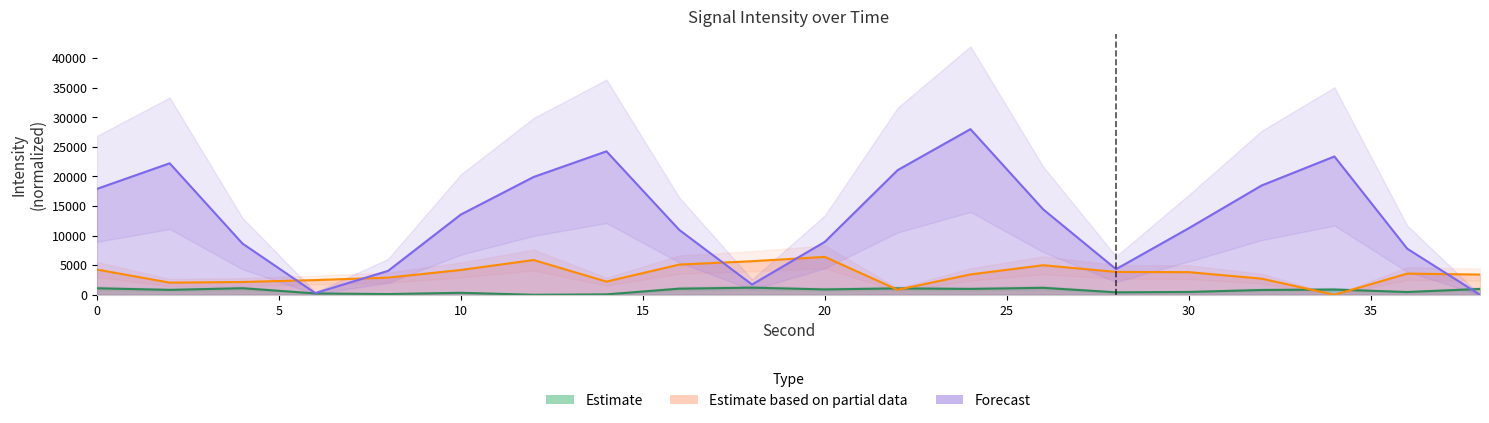

Where is Estimate nearest to the value 600?

30